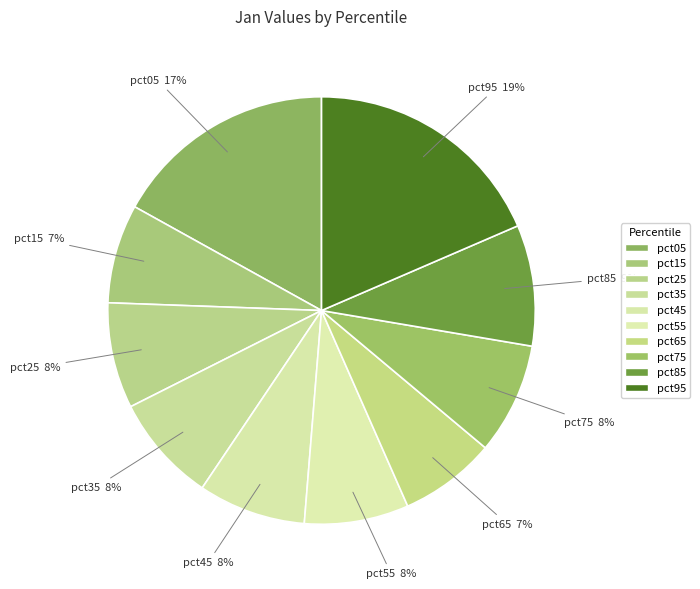

To the nearest percent, what percentage of the pie is pct65?

7%